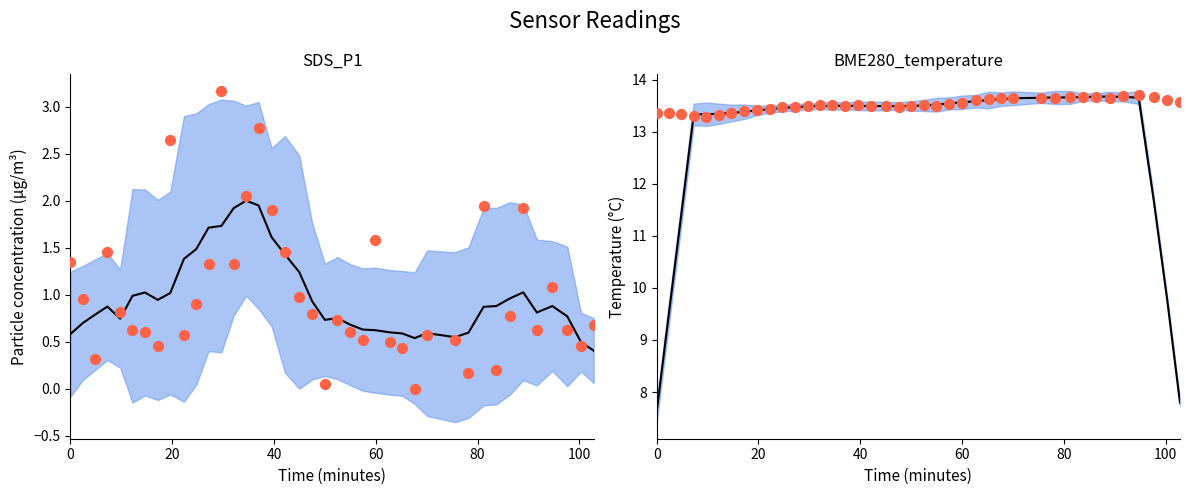

Is the value of SDS_P1 raw at 8 greater than the value of SDS_P1 smooth at 20?

Yes